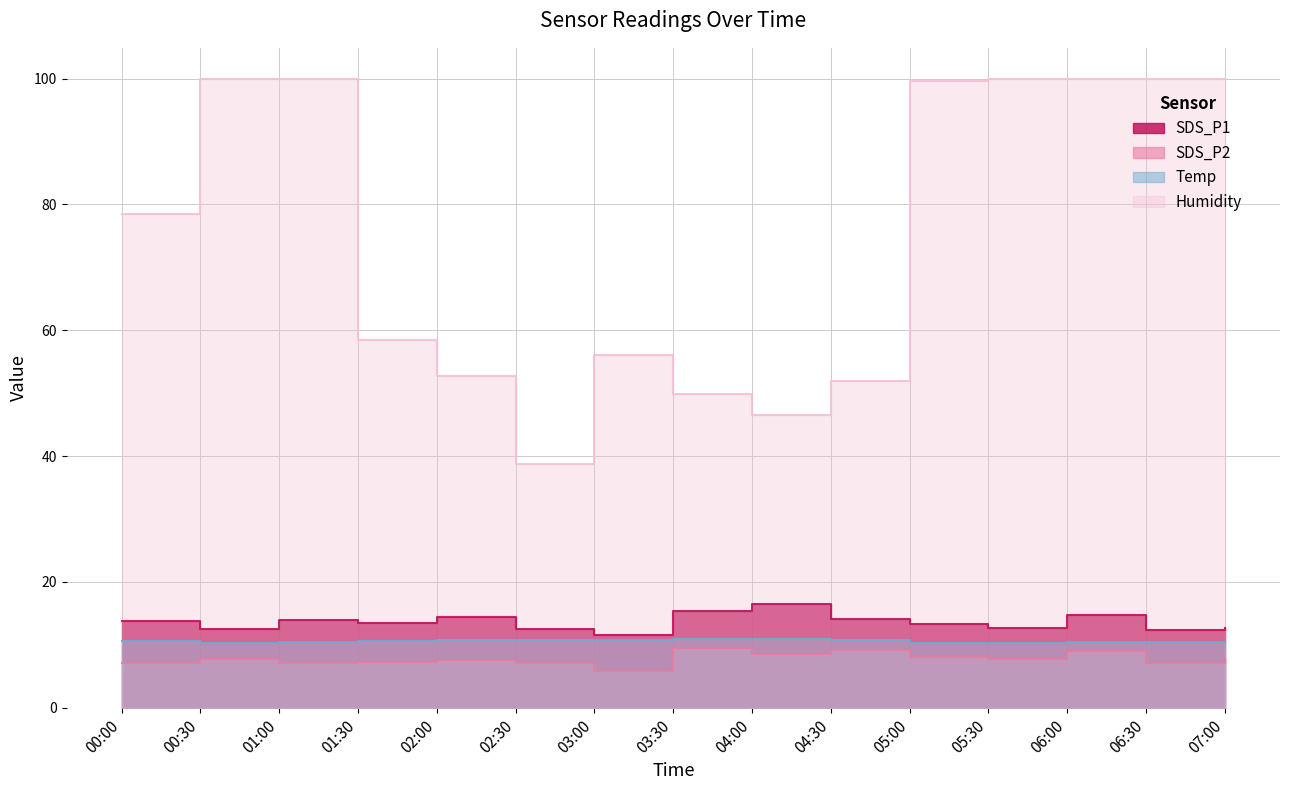

How many lines are shown in the chart?

4